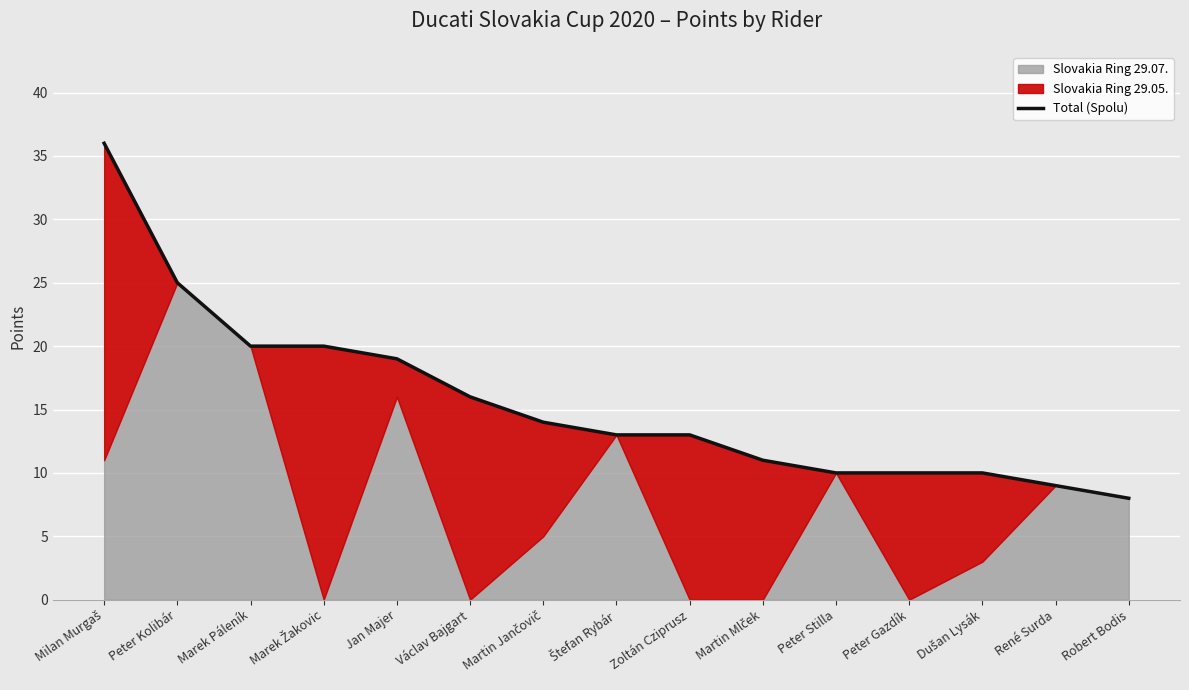

True or false: the data shows 15 at Dušan Lysák.

False